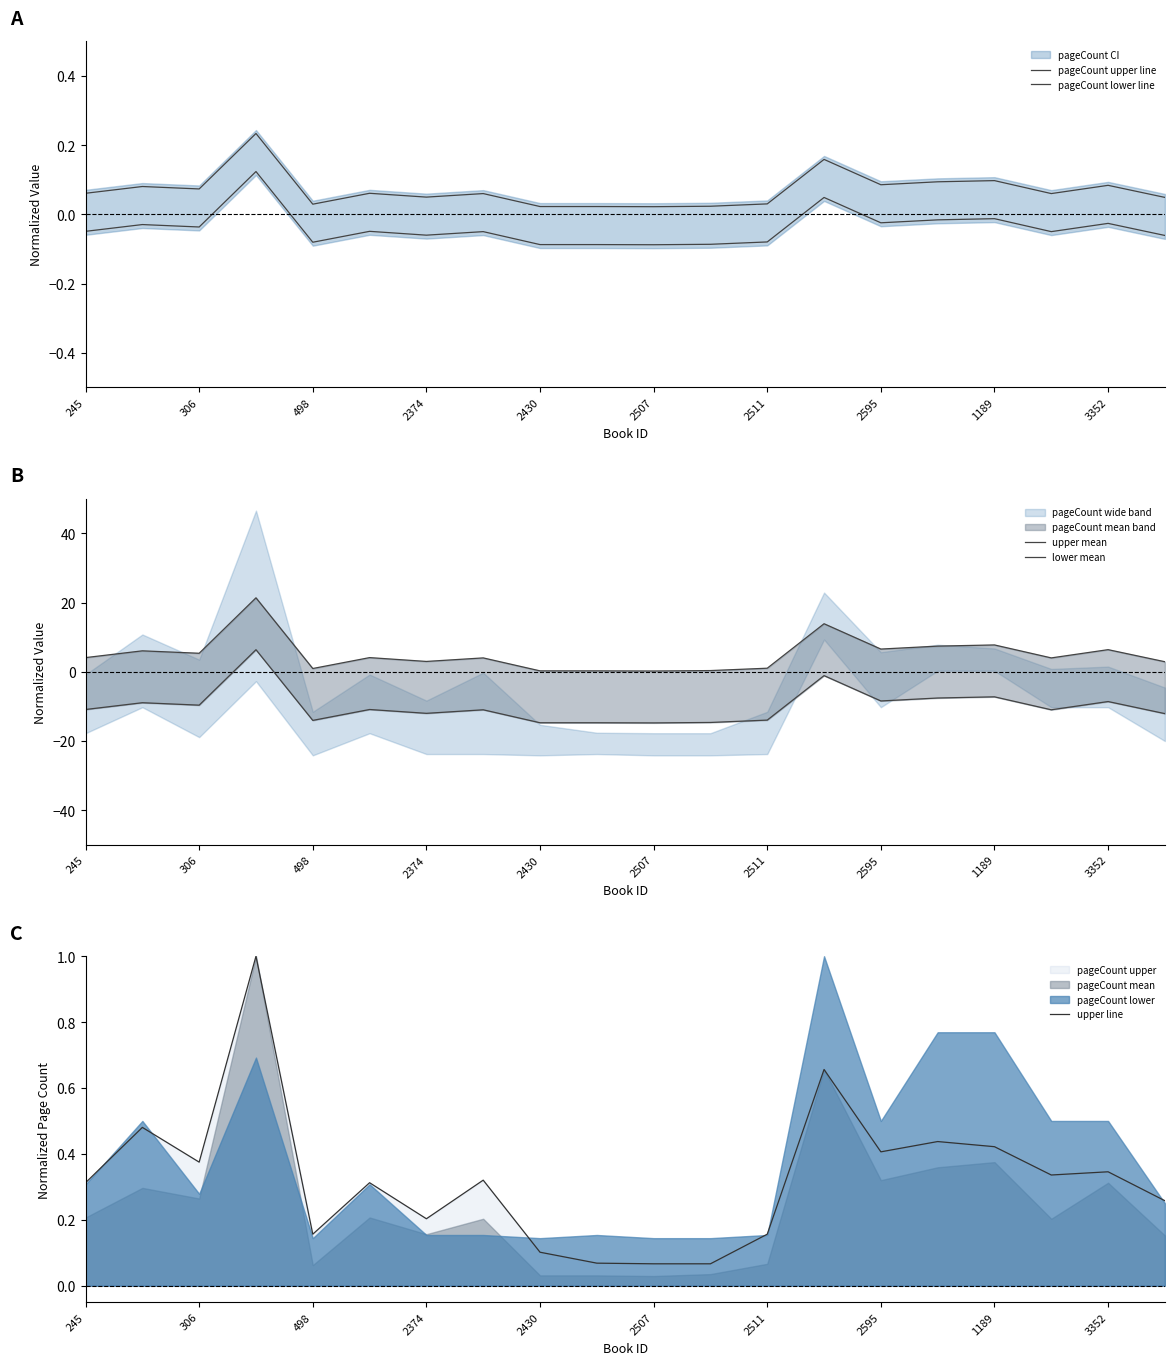

Rank the series by their maximum value, from highest to lowest.

upper mean, lower mean, upper line, pageCount upper line, pageCount lower line